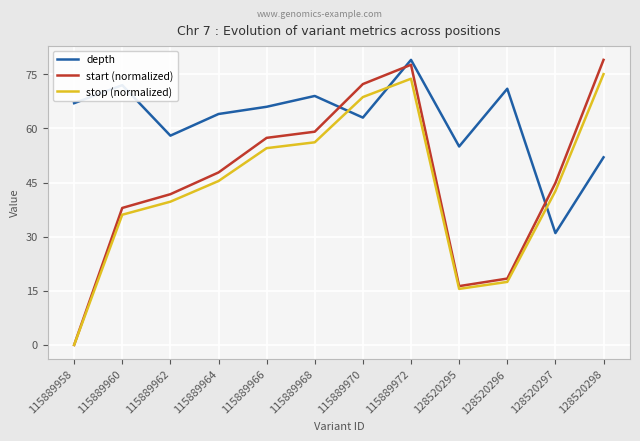

Which series has the widest spread of values?

start (normalized)